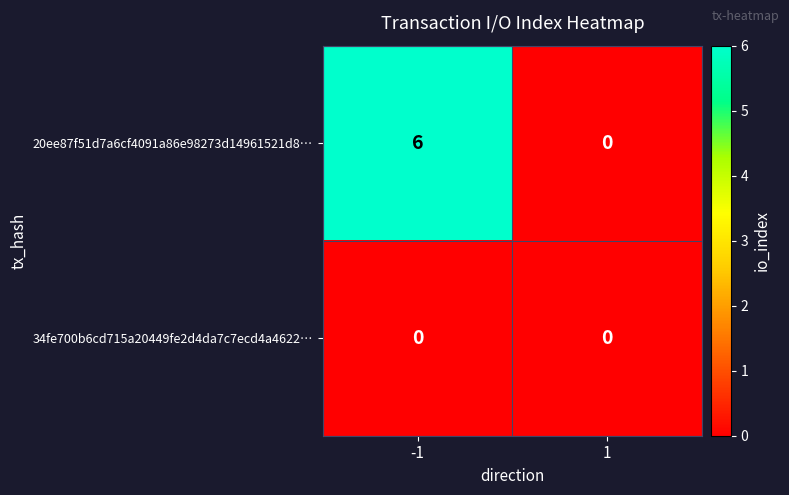

Reading left to right, list all the values displayed in this chart.

20ee87f51d7a6cf4091a86e98273d14961521d8…: 6	0
34fe700b6cd715a20449fe2d4da7c7ecd4a4622…: 0	0